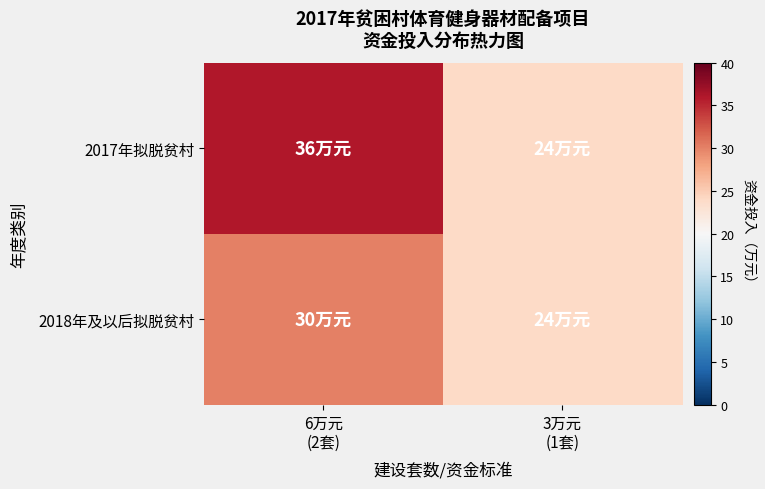

Between 6万元
(2套) and 3万元
(1套), which is larger?

6万元
(2套)